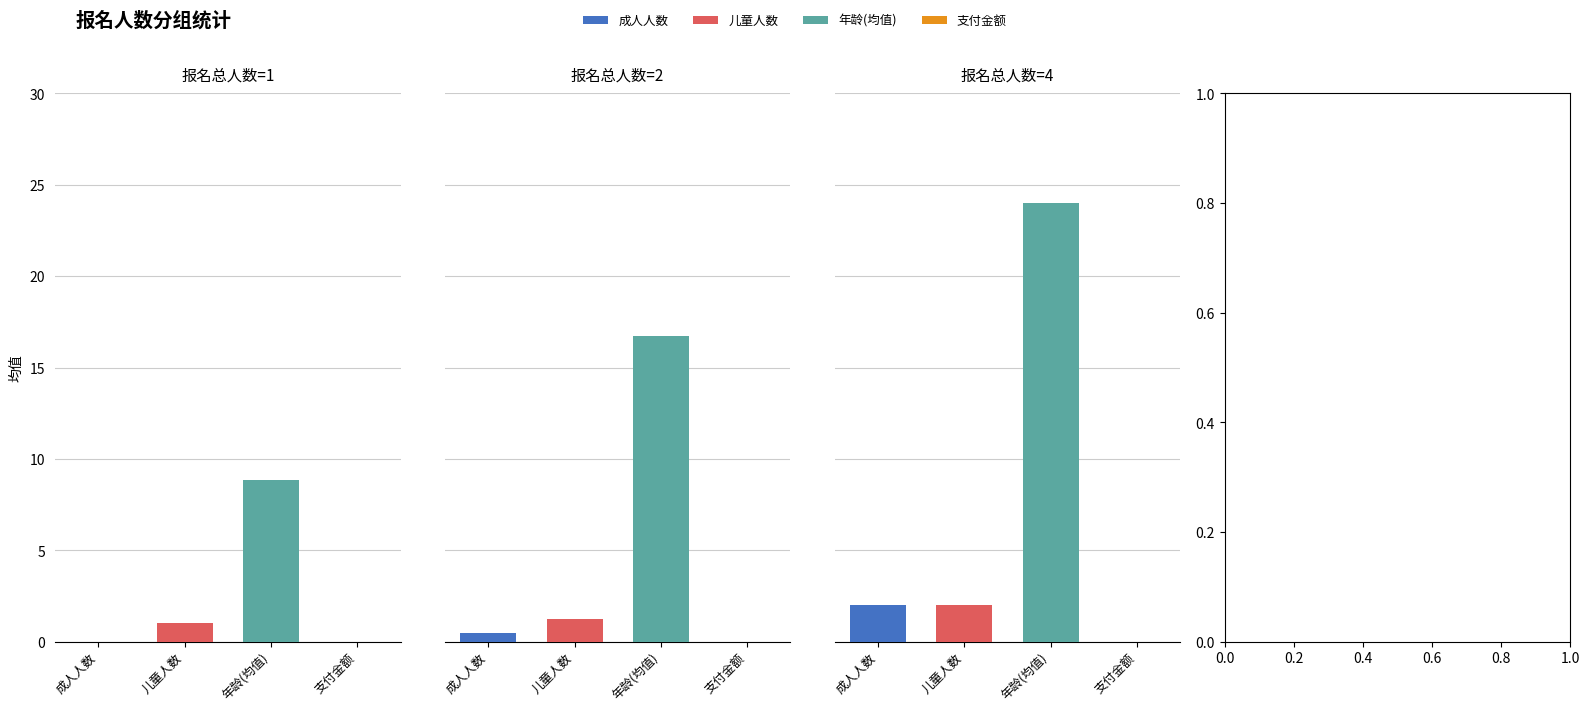

True or false: 年龄(均值) has a value of 13.7 at 0.

False